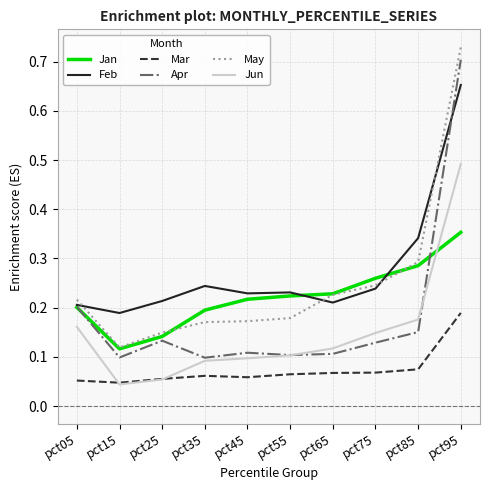

After their last crossing, which series has the higher values: Apr or Feb?

Apr